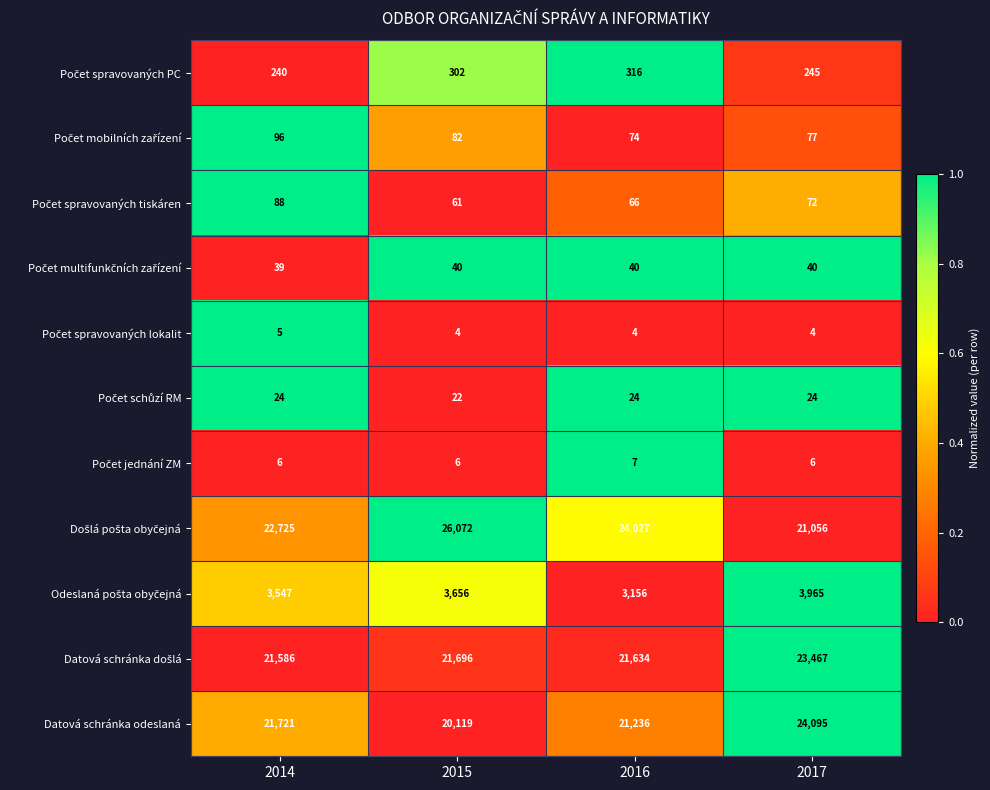

Count the number of data series in this chart.

11